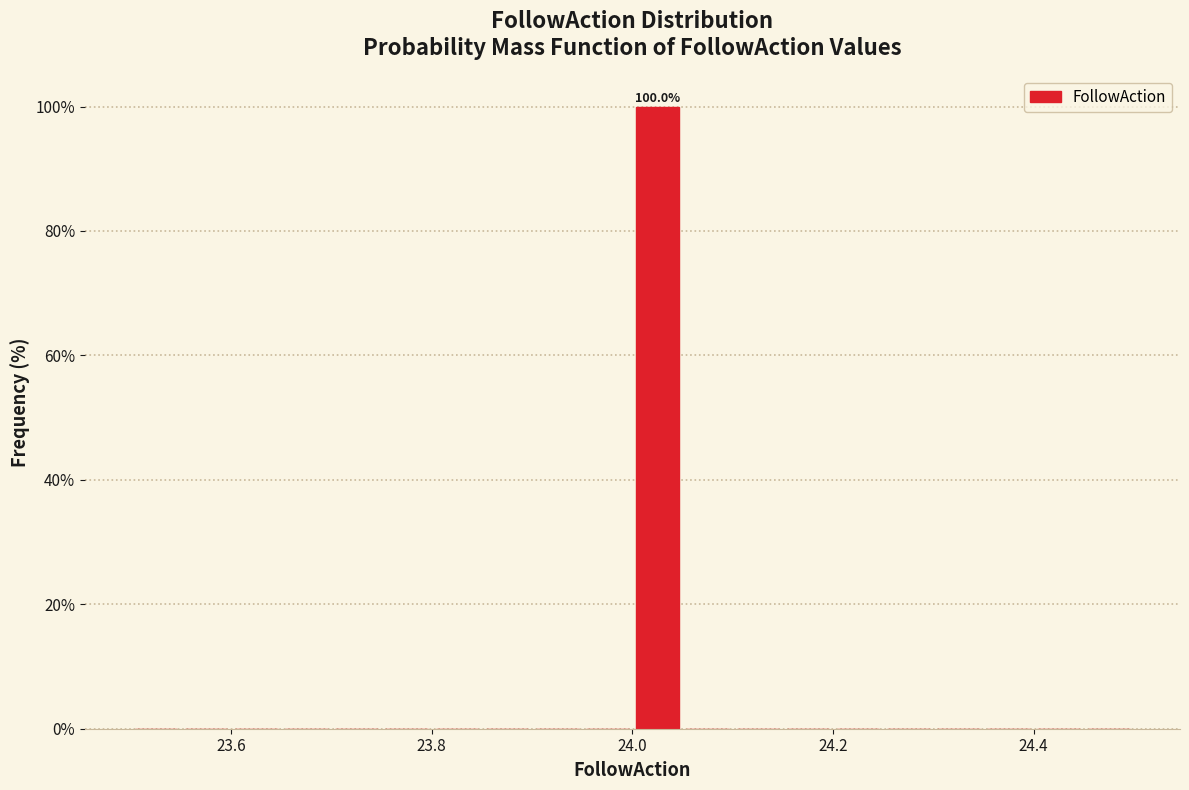

Read against the x-axis, roughly where is the centre of the tallest bar?

24.02